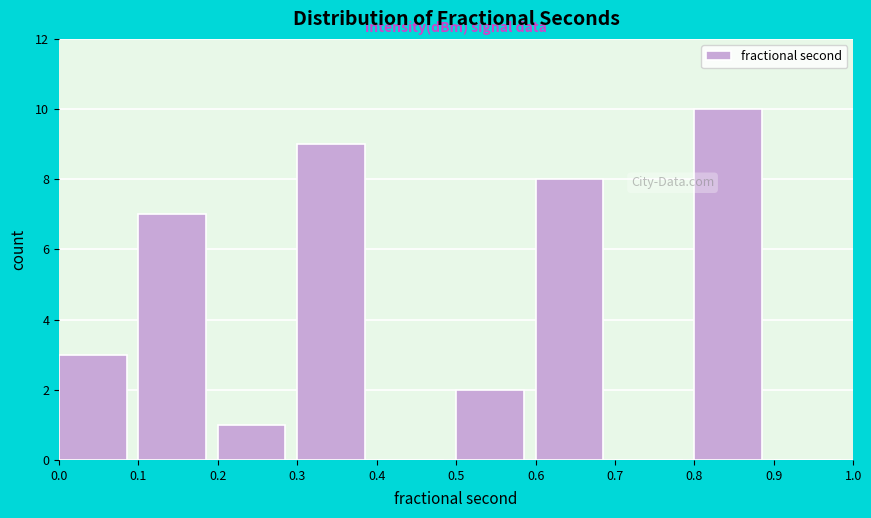

What is the height of the bar covering 0.5 to 0.6 on the x-axis? The values are not printed on the chart, so give them approximately, as read against the axis.

2